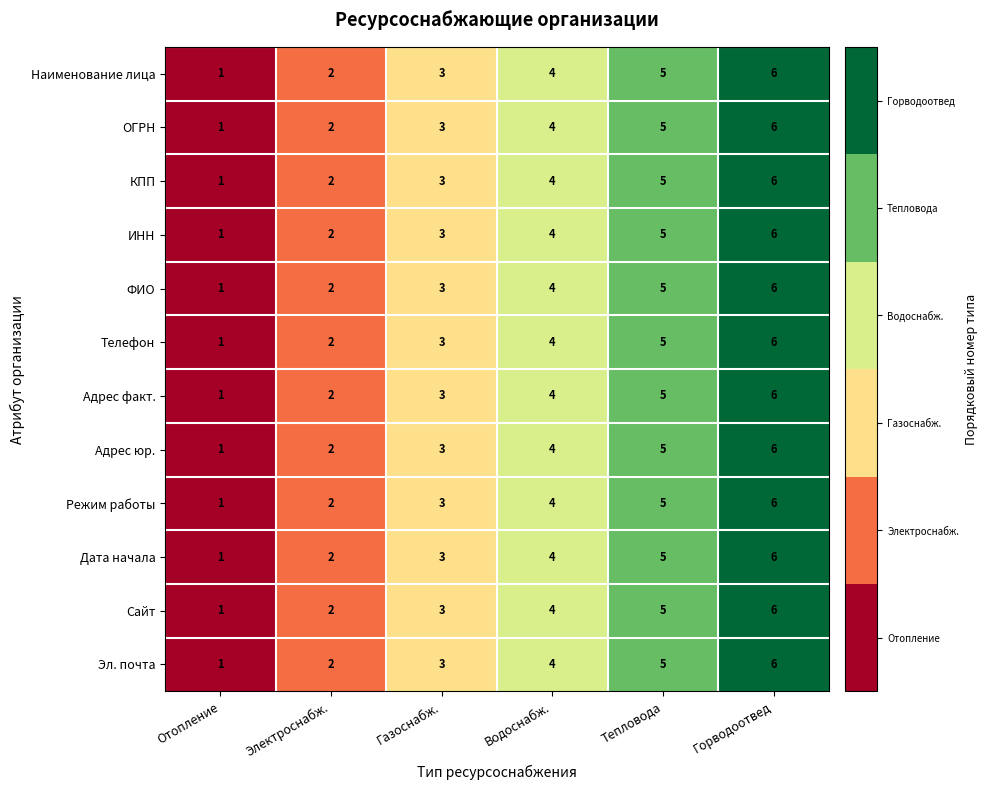

Count the Режим работы values in the range 2 to 5.

4